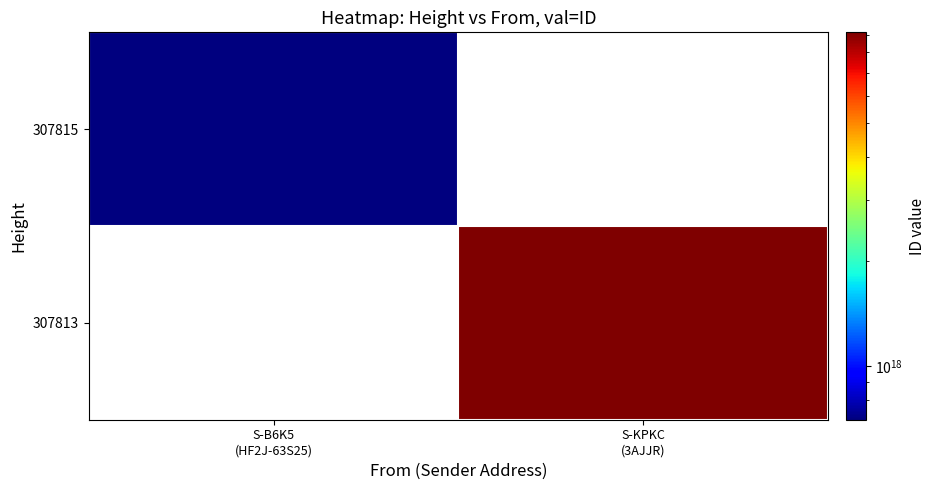

What is the minimum value shown in the chart?

700328037973273472.0